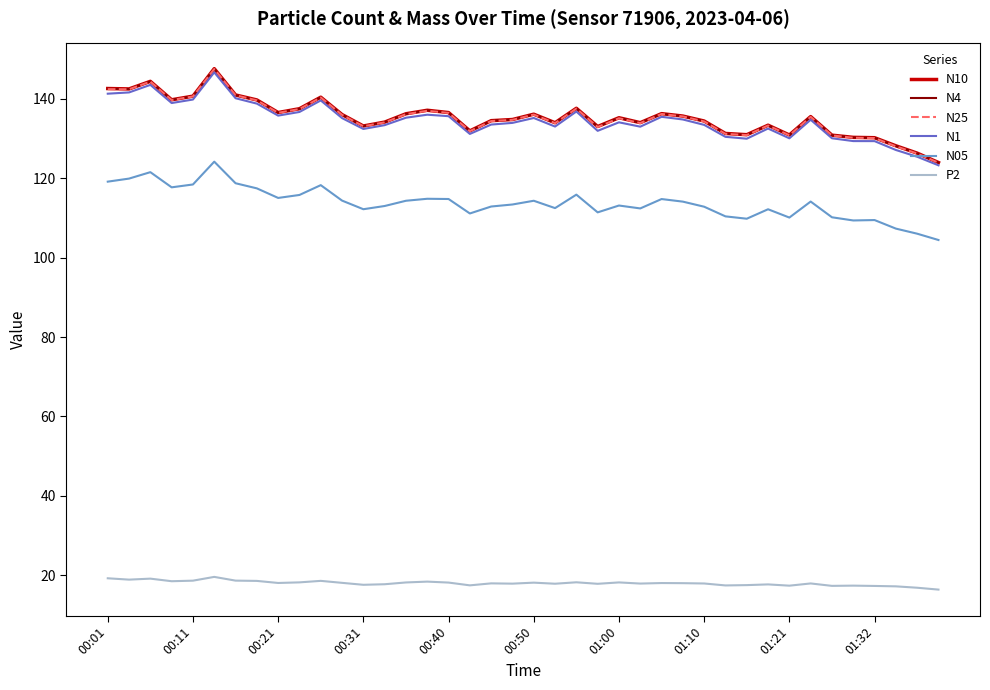

True or false: N25 and P2 intersect in this chart.

False